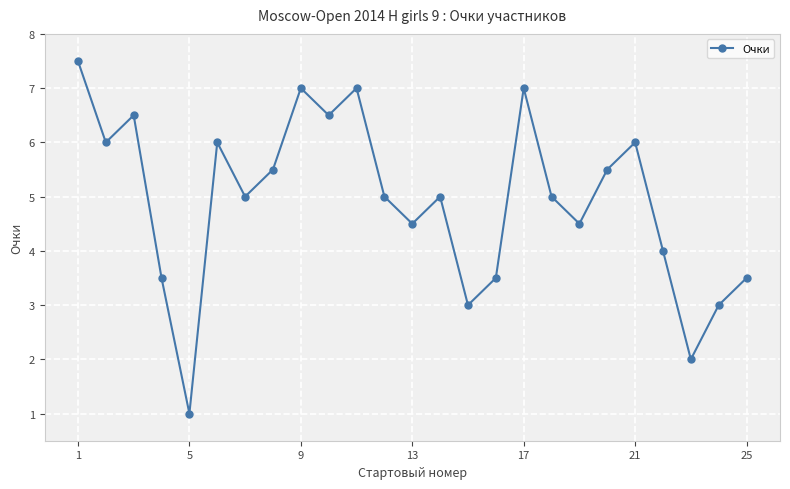

Does the chart have visible grid lines?

Yes